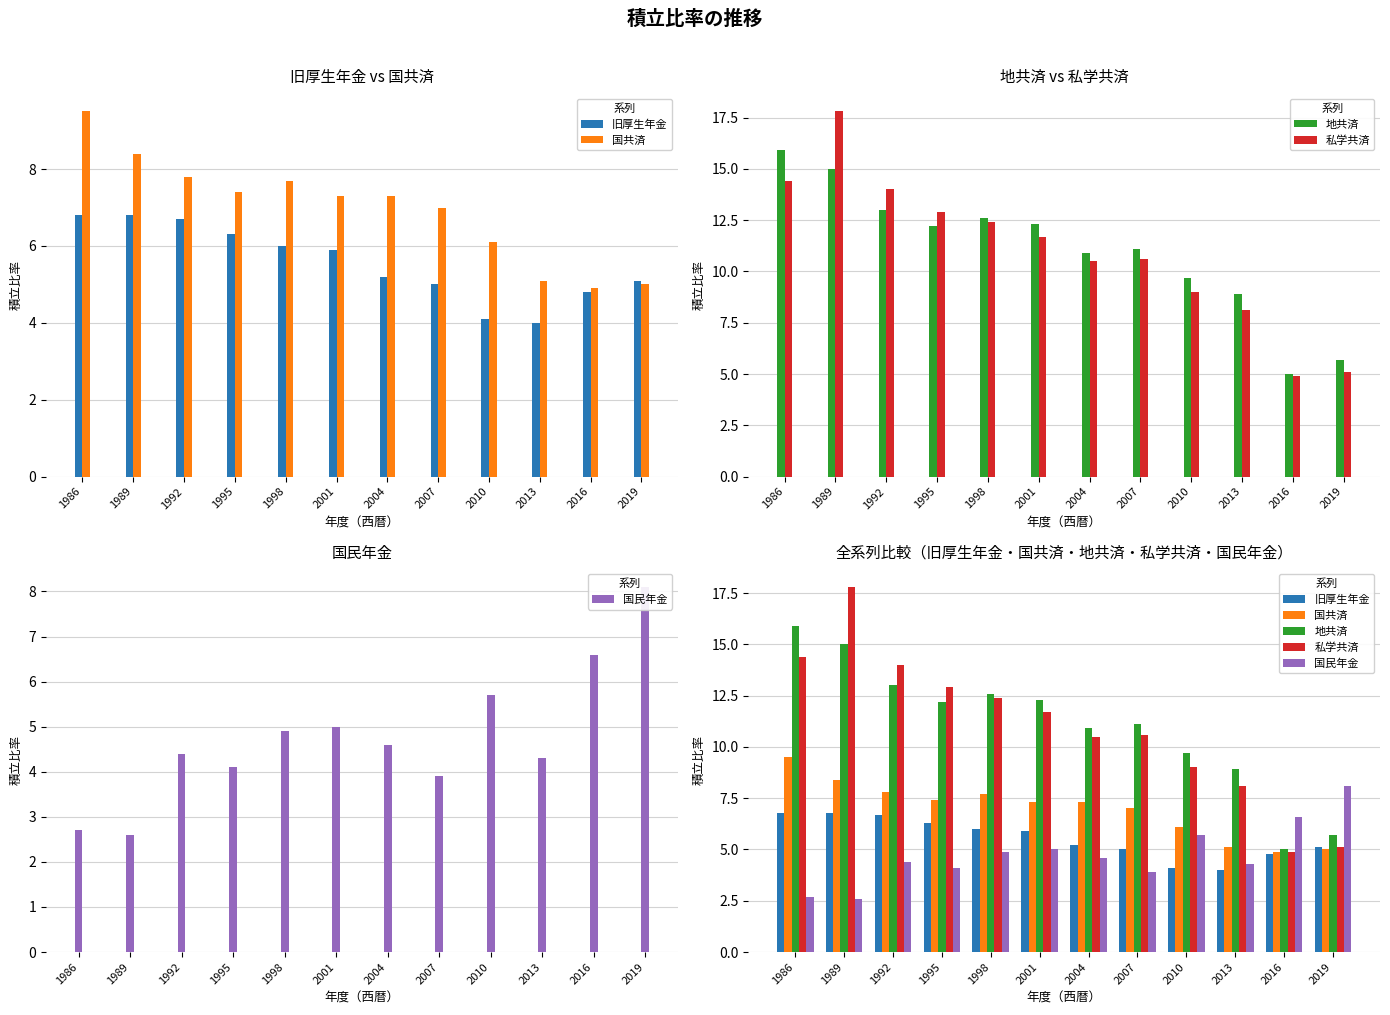

At which label does 地共済 first exceed 12?

1986